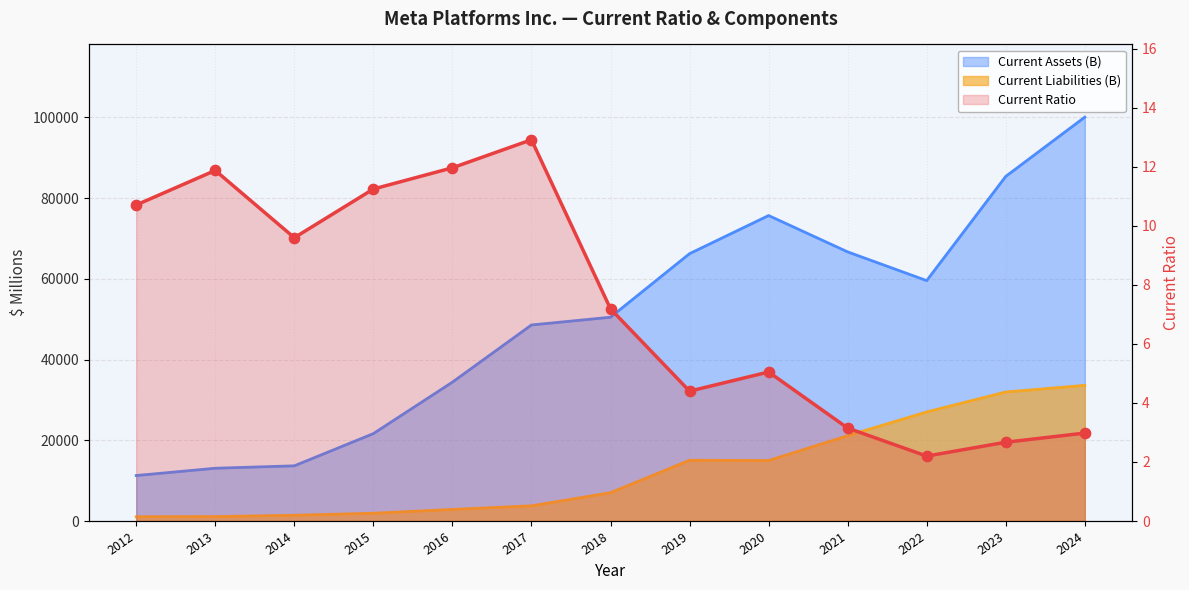

At how many categories does at least one series exceed 20779?

10